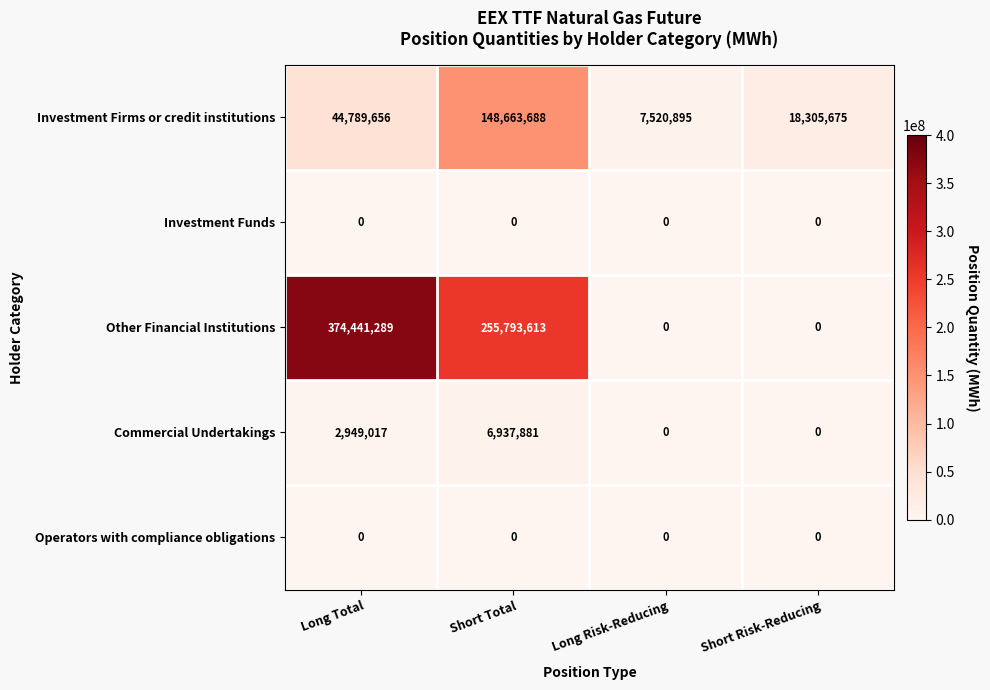

The Operators with compliance obligations series shows 0 at Long Risk-Reducing. True or false?

True